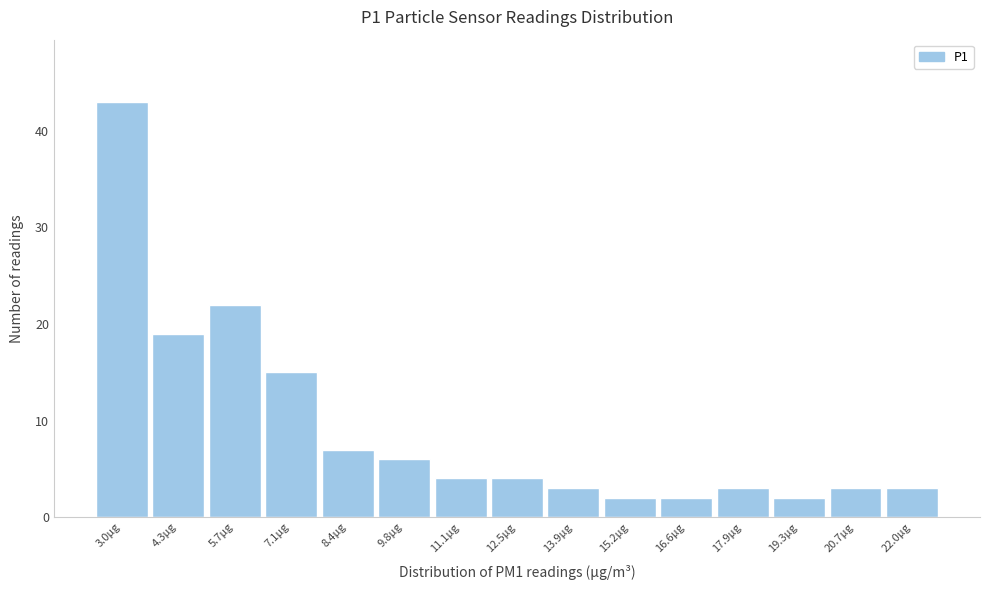

Reading left to right, list every bar in this chart as the range it spans on the x-axis followed by its height. Neither the bar edges nor the heights are printed on the chart, so give them approximately, as read against the axes.

2.30 to 3.66: 43
3.66 to 5.02: 19
5.02 to 6.38: 22
6.38 to 7.74: 15
7.74 to 9.10: 7
9.10 to 10.46: 6
10.46 to 11.82: 4
11.82 to 13.18: 4
13.18 to 14.54: 3
14.54 to 15.90: 2
15.90 to 17.26: 2
17.26 to 18.62: 3
18.62 to 19.98: 2
19.98 to 21.34: 3
21.34 to 22.70: 3